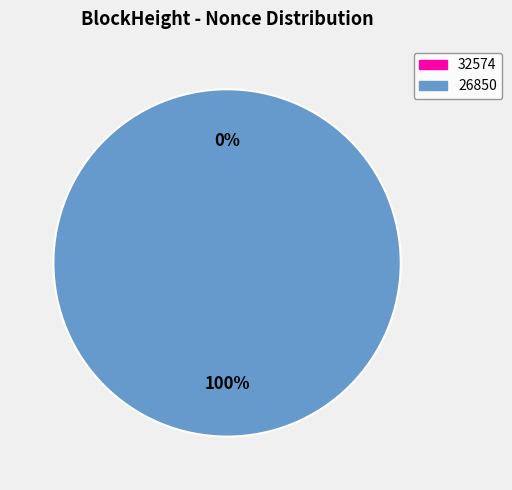

What percentage is the 26850 slice, to the nearest percent?

100%